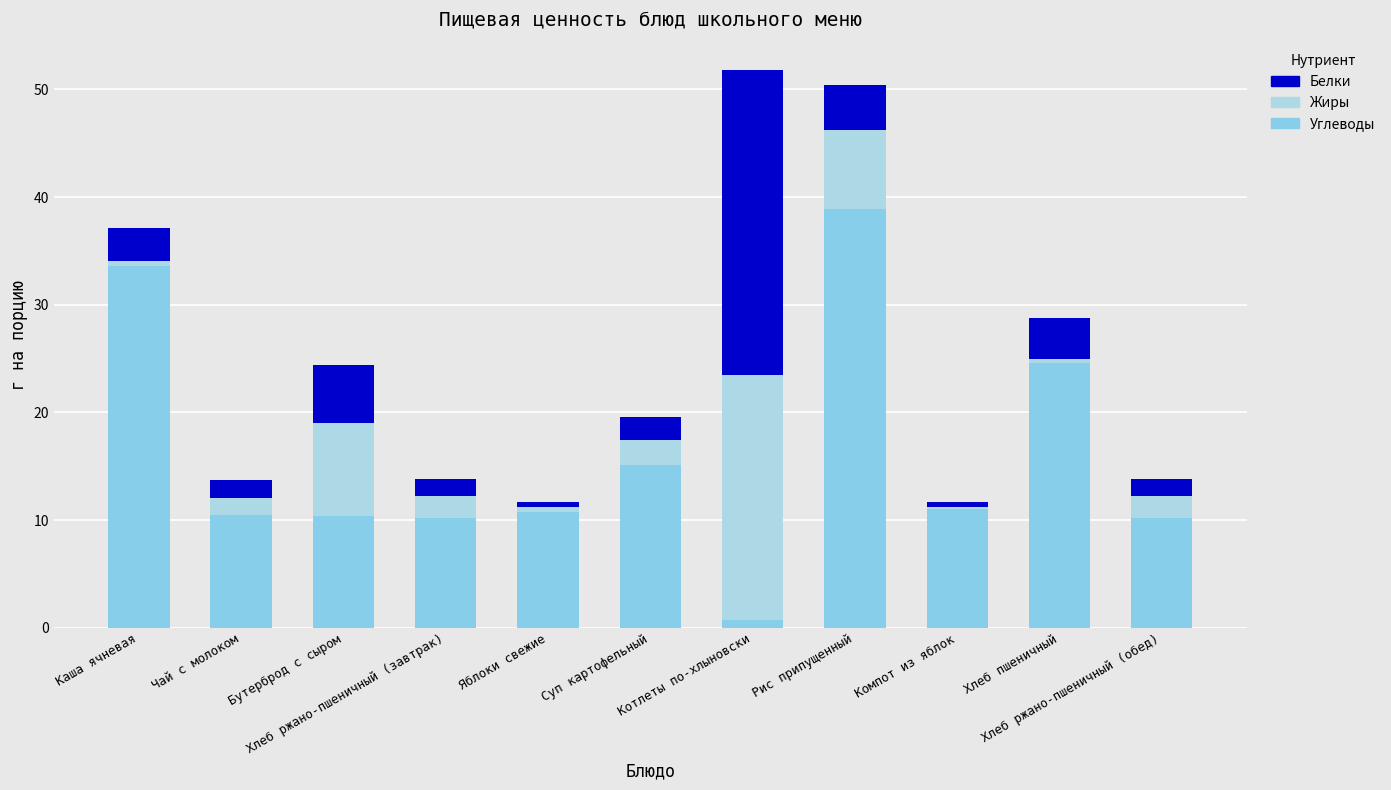

What is the label of the 4th bar from the left?

Хлеб ржано-пшеничный (завтрак)